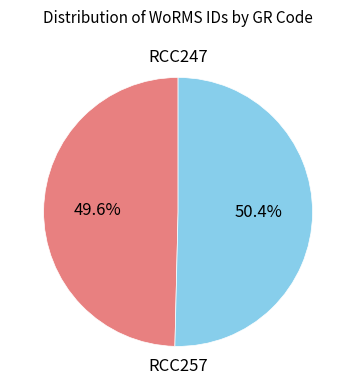

To the nearest percent, what percentage of the pie is RCC247?

50%